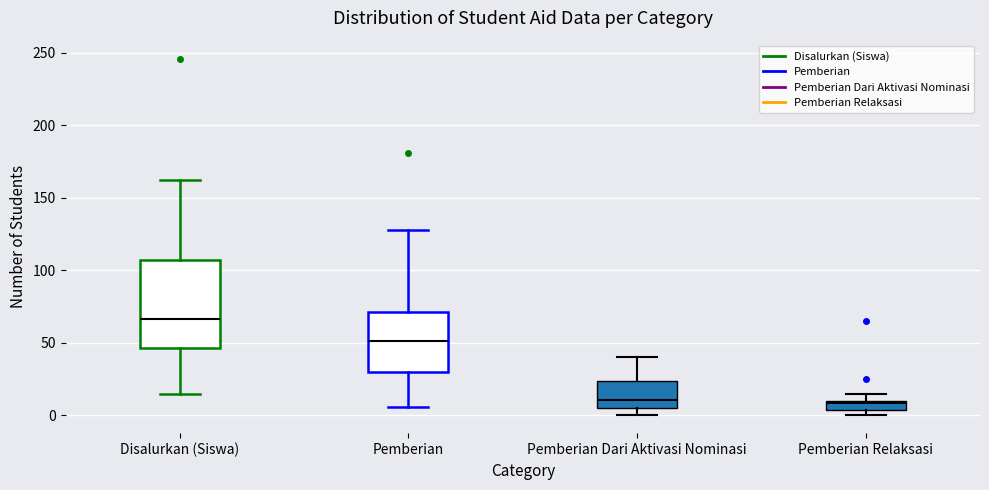

Comparing the boxes themselves (not the whiskers), which one is the tallest?

Disalurkan (Siswa)